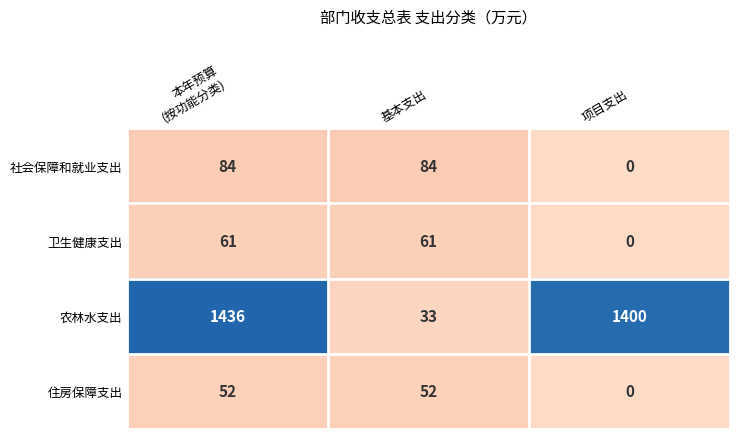

Which series has the largest range (max minus min)?

农林水支出